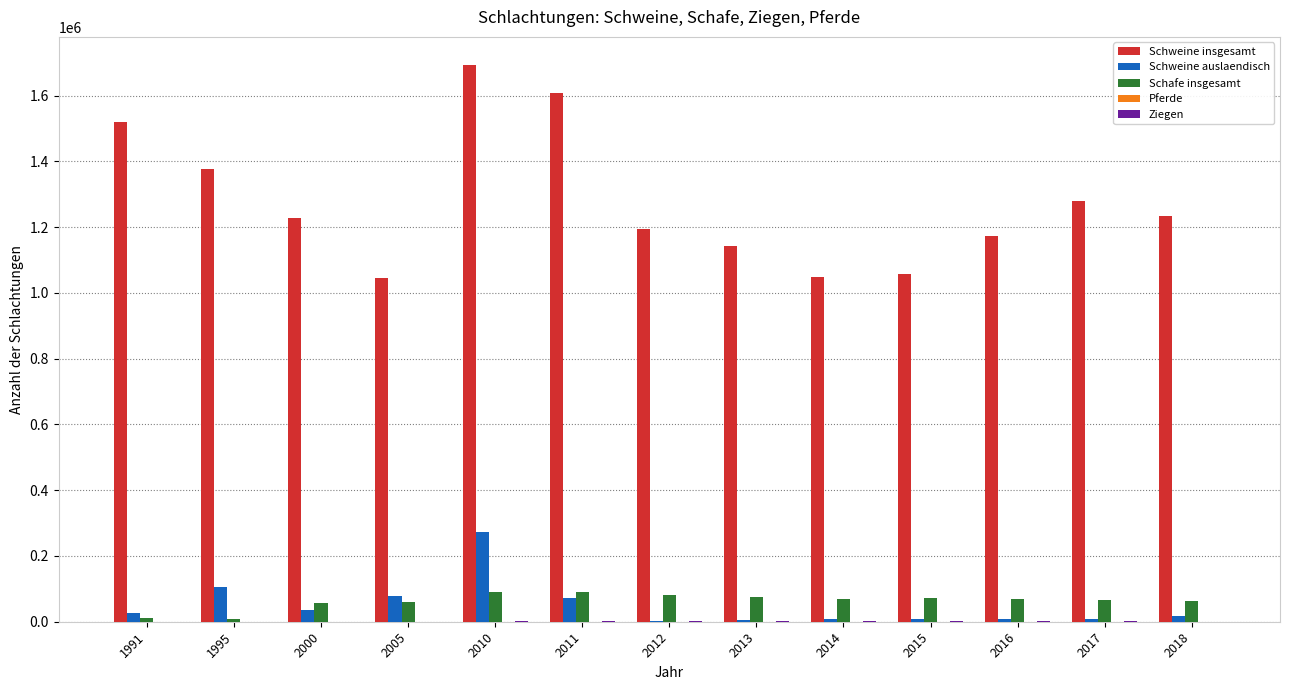

What is the maximum value shown in the chart?

1694013